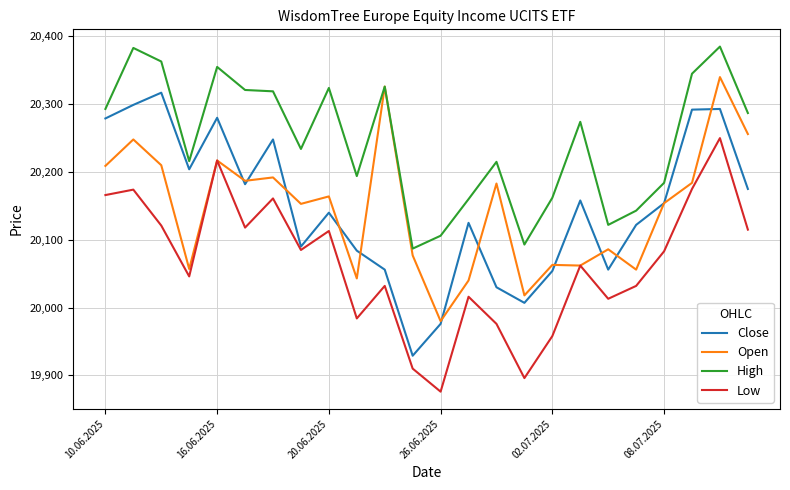

What is the difference between the maximum and minimum values in the Open series?

360